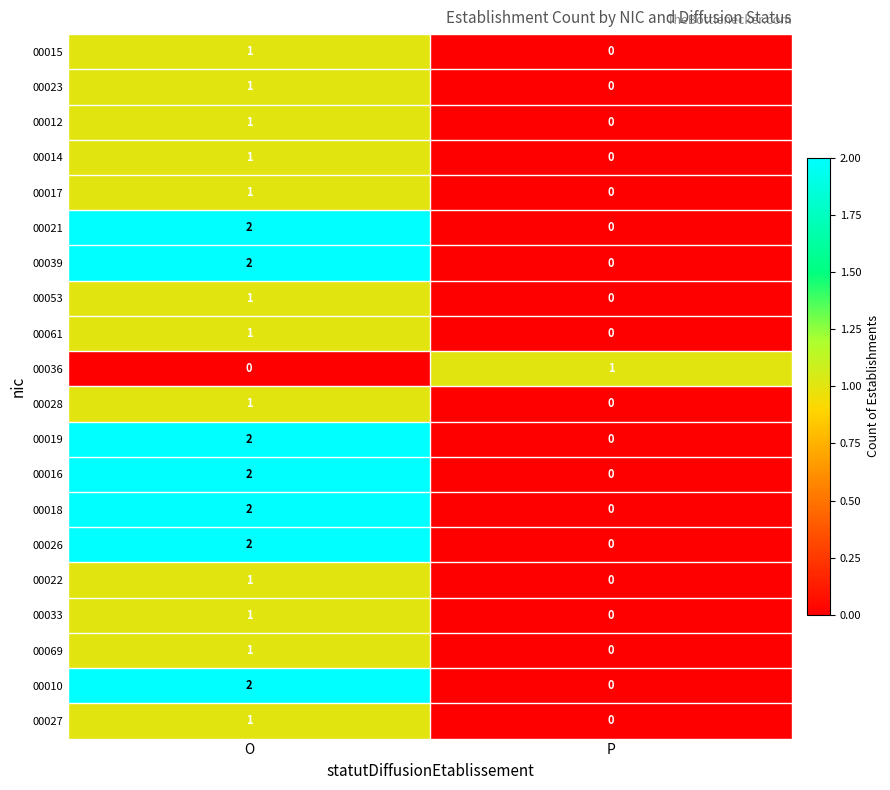

The value of 00016 at O is 3. True or false?

False